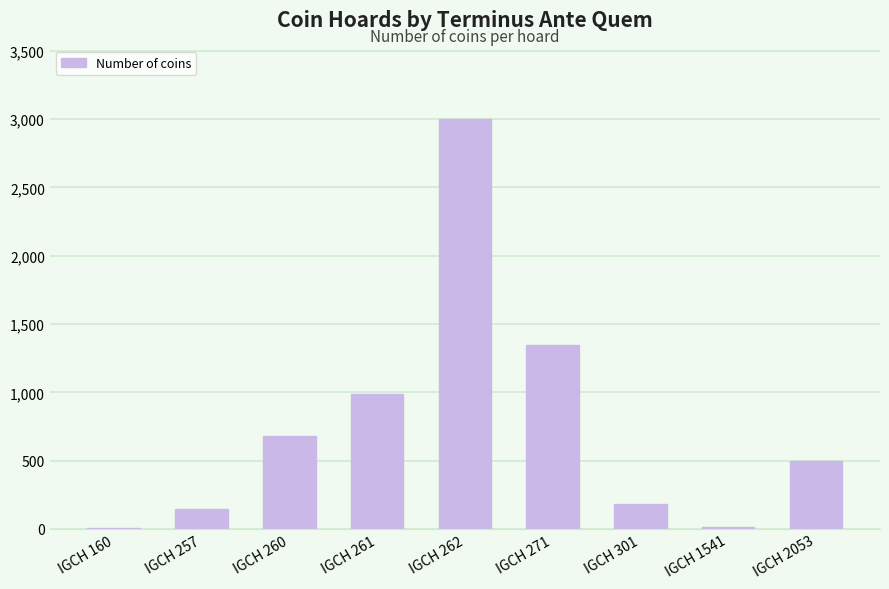

What is the change in value from IGCH 262 to IGCH 301?

-2820